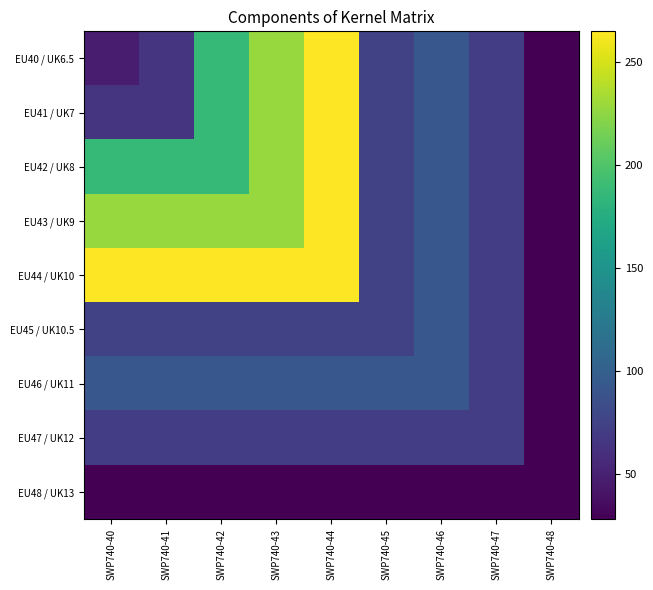

Rank the series by their maximum value, from highest to lowest.

EU40 / UK6.5, EU41 / UK7, EU42 / UK8, EU43 / UK9, EU44 / UK10, EU45 / UK10.5, EU46 / UK11, EU47 / UK12, EU48 / UK13